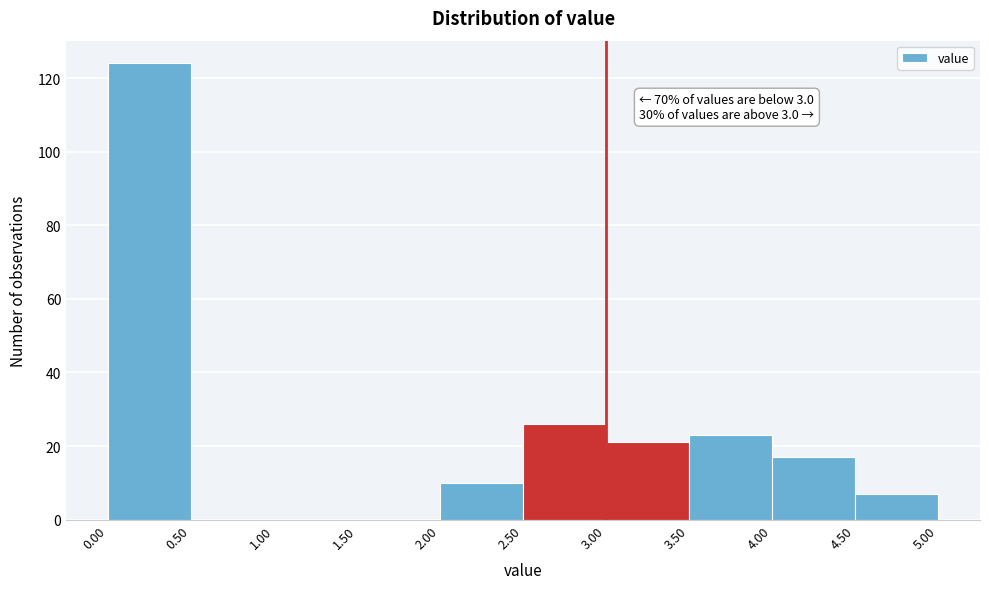

Over which range of the x-axis is the bar tallest?

0.00 to 0.50